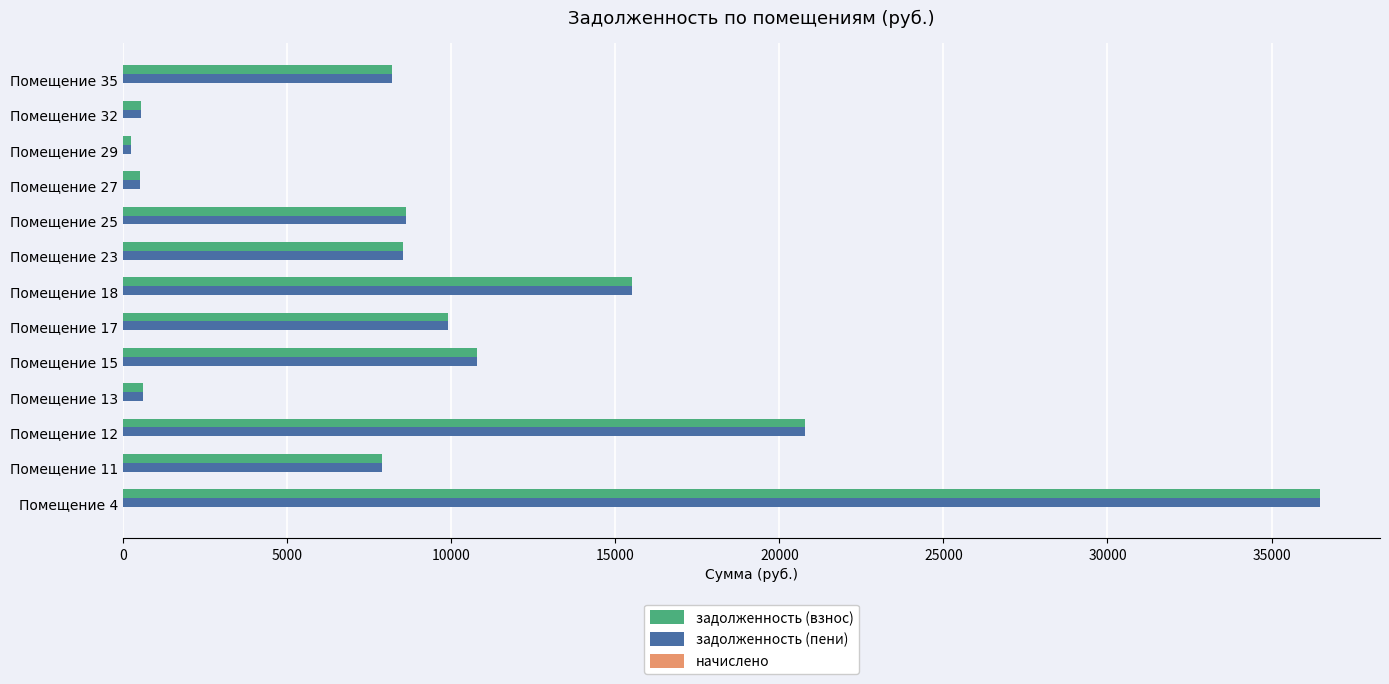

The value of задолженность (пени) at Помещение 23 is 11135.6. True or false?

False